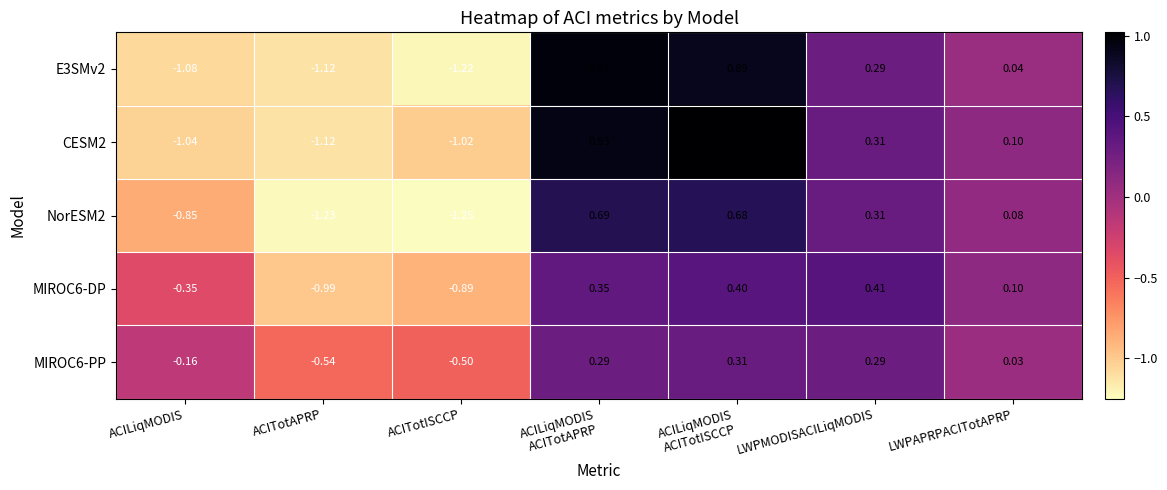

Which label corresponds to the smallest value in the chart?

ACITotISCCP